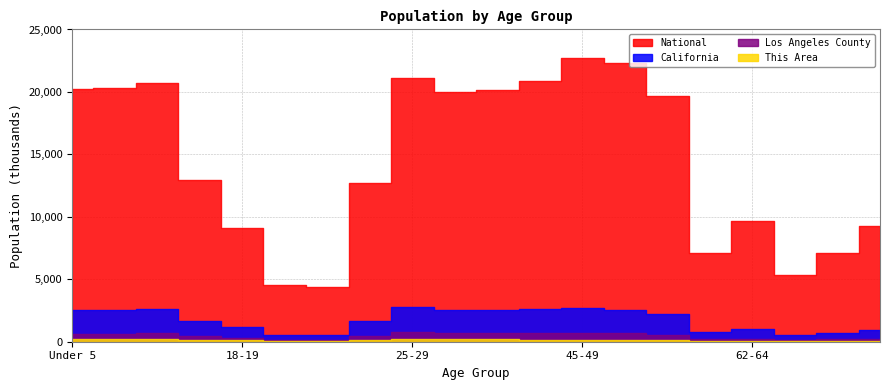

What is the average value of the This Area series?

119